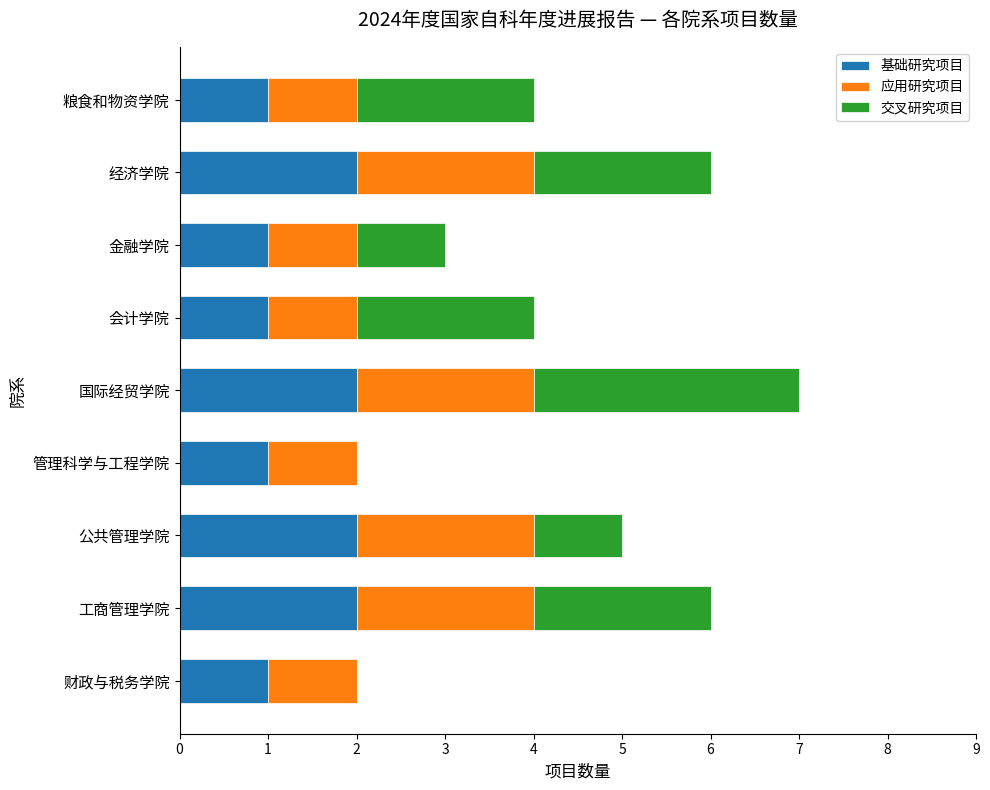

What is the total value across all series at 公共管理学院?

5